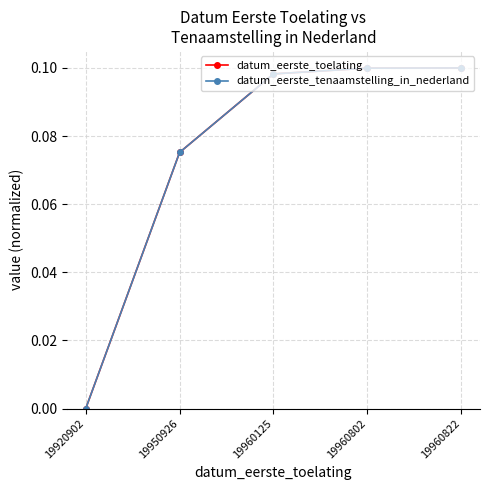

True or false: datum_eerste_toelating has more than 2 interior local peaks.

False